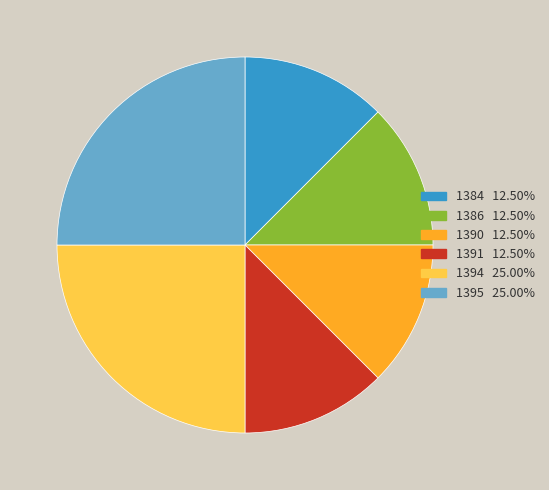

Is there a majority slice in this chart?

No